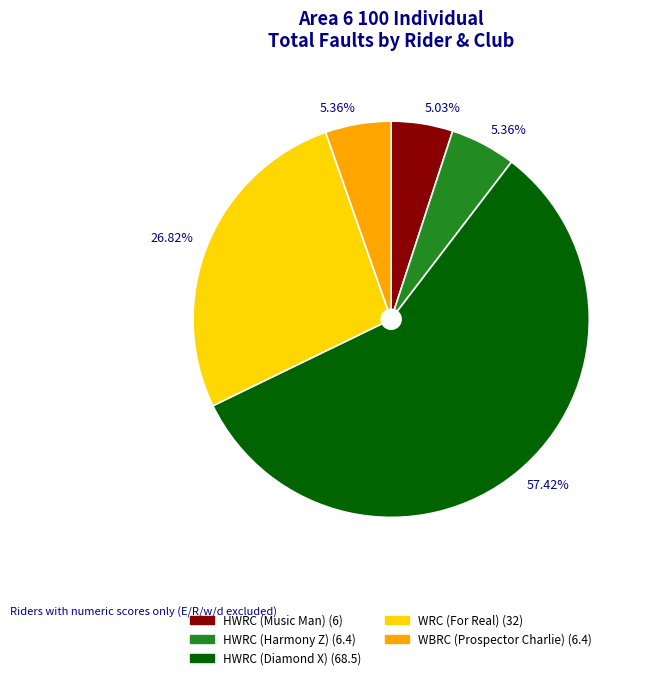

True or false: WRC (For Real) accounts for 35% of the total.

False